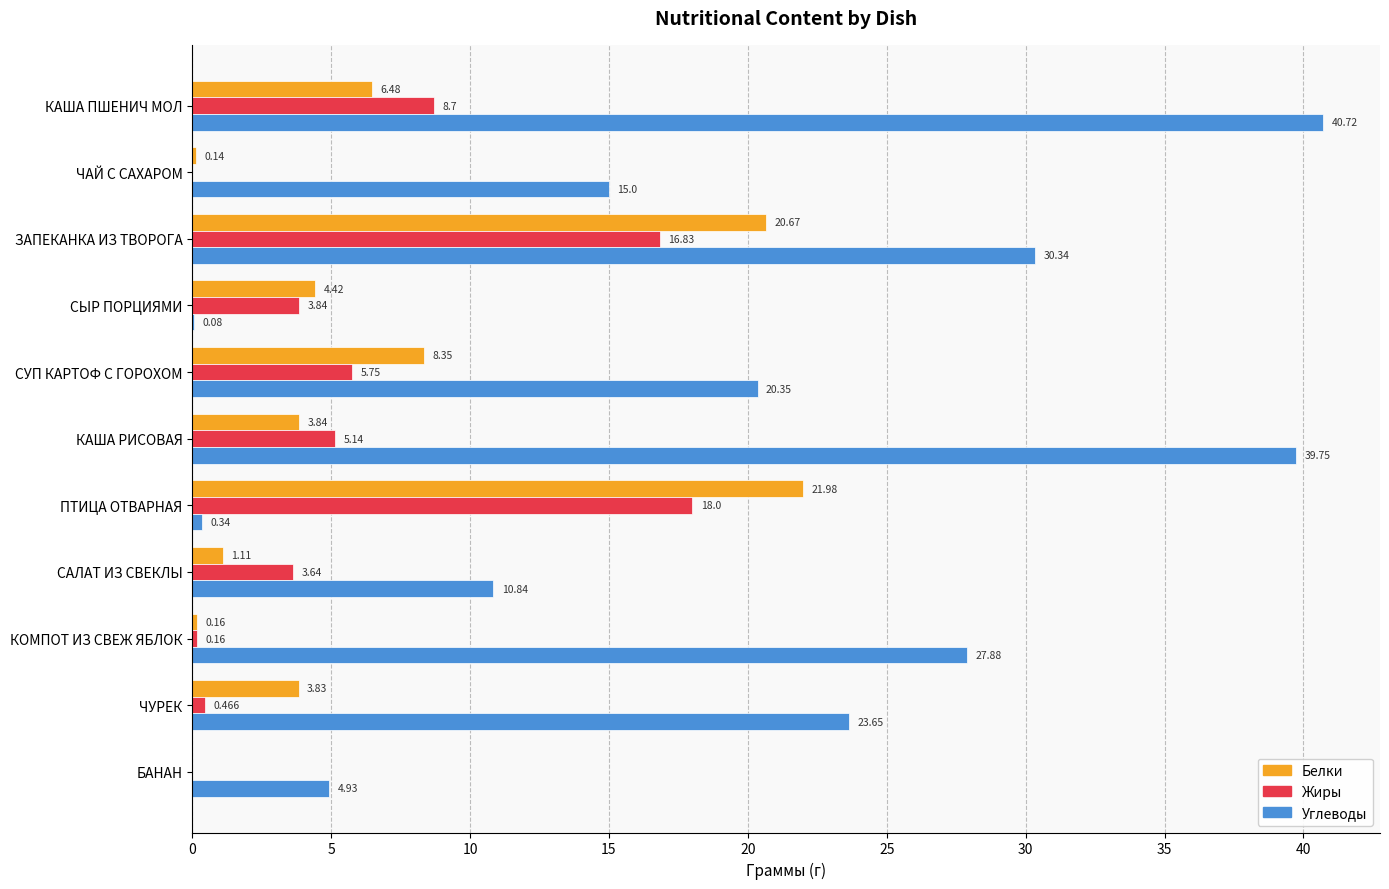

Which series changed the most between СУП КАРТОФ С ГОРОХОМ and БАНАН?

Углеводы